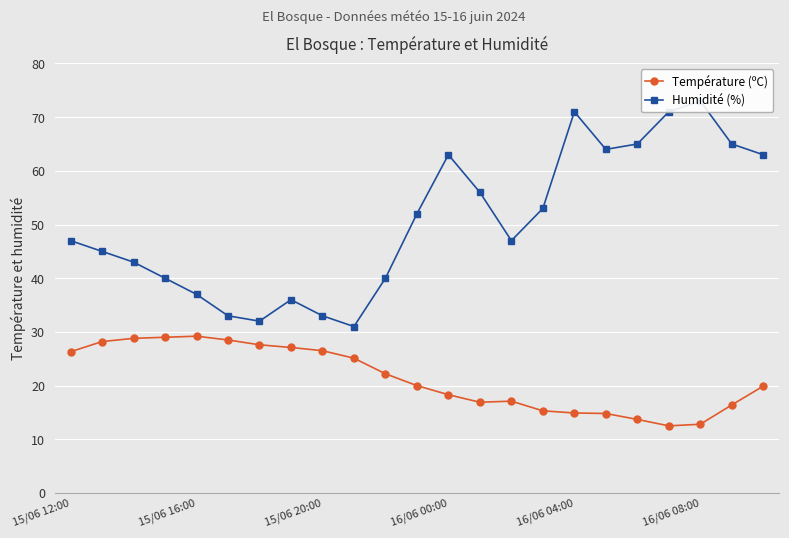

At which category does Humidité (%) reach its first local peak?

7